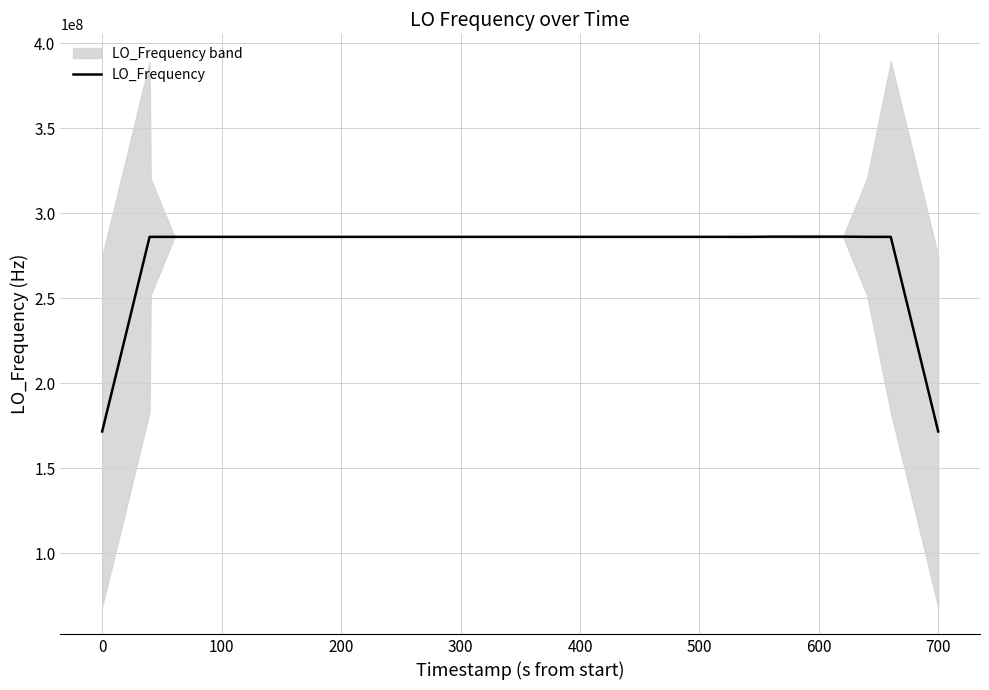

What is the minimum value for LO_Frequency?

171628199.4